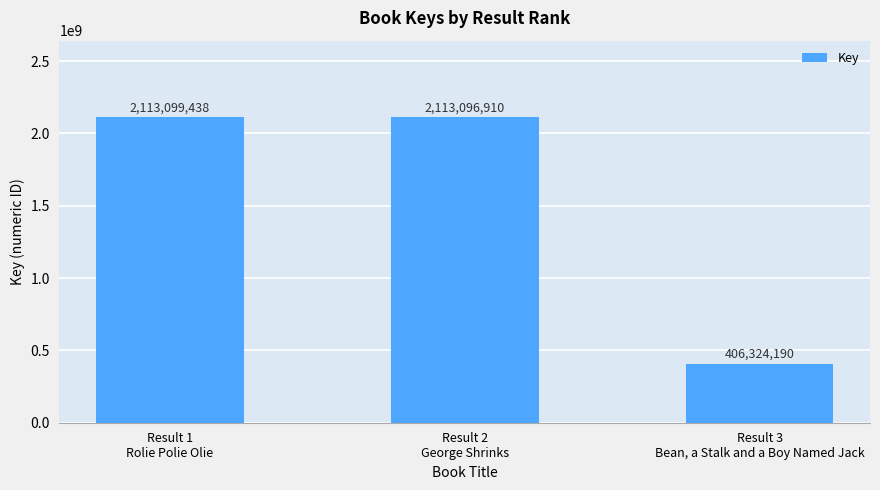

What is the sum of the values at Result 1
Rolie Polie Olie and Result 3
Bean, a Stalk and a Boy Named Jack?

2519423628